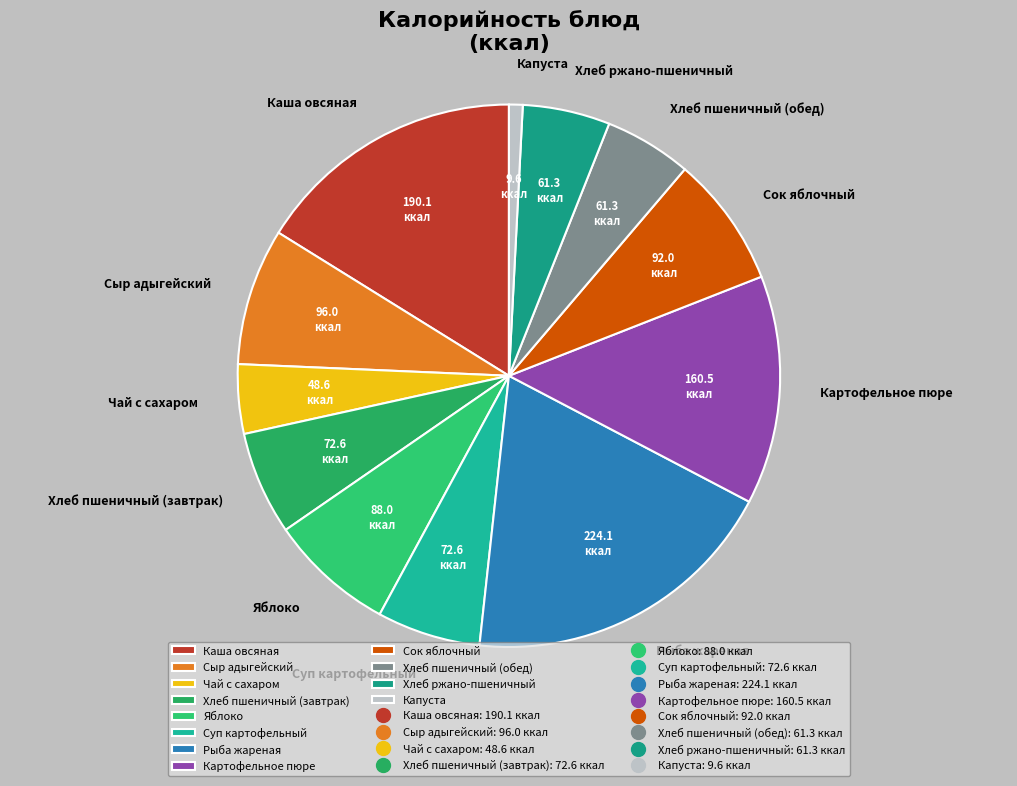

Is there a majority slice in this chart?

No